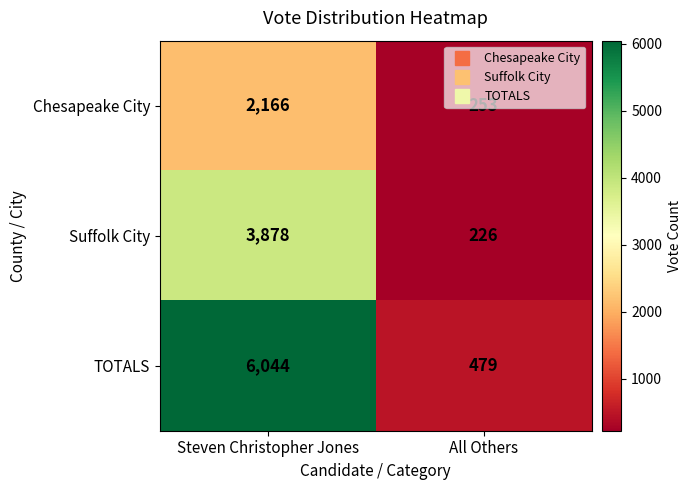

At which category is the sum across all series the highest?

Steven Christopher Jones